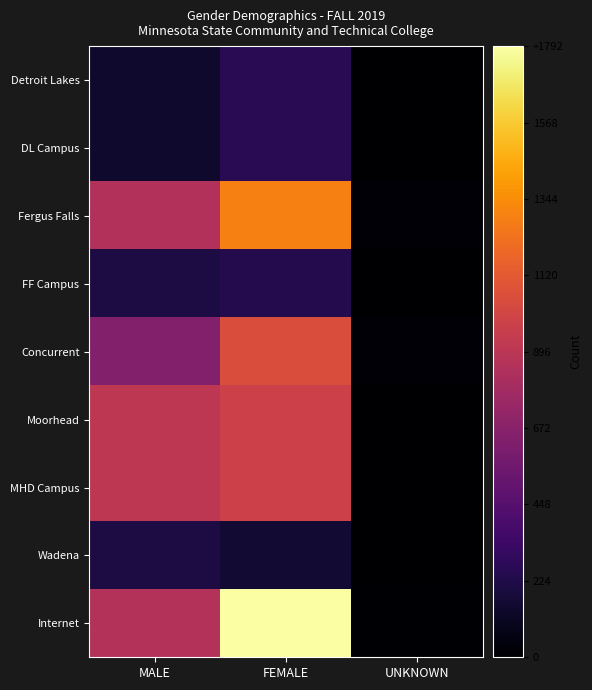

What is the spread (max minus min) of values at MALE?

761